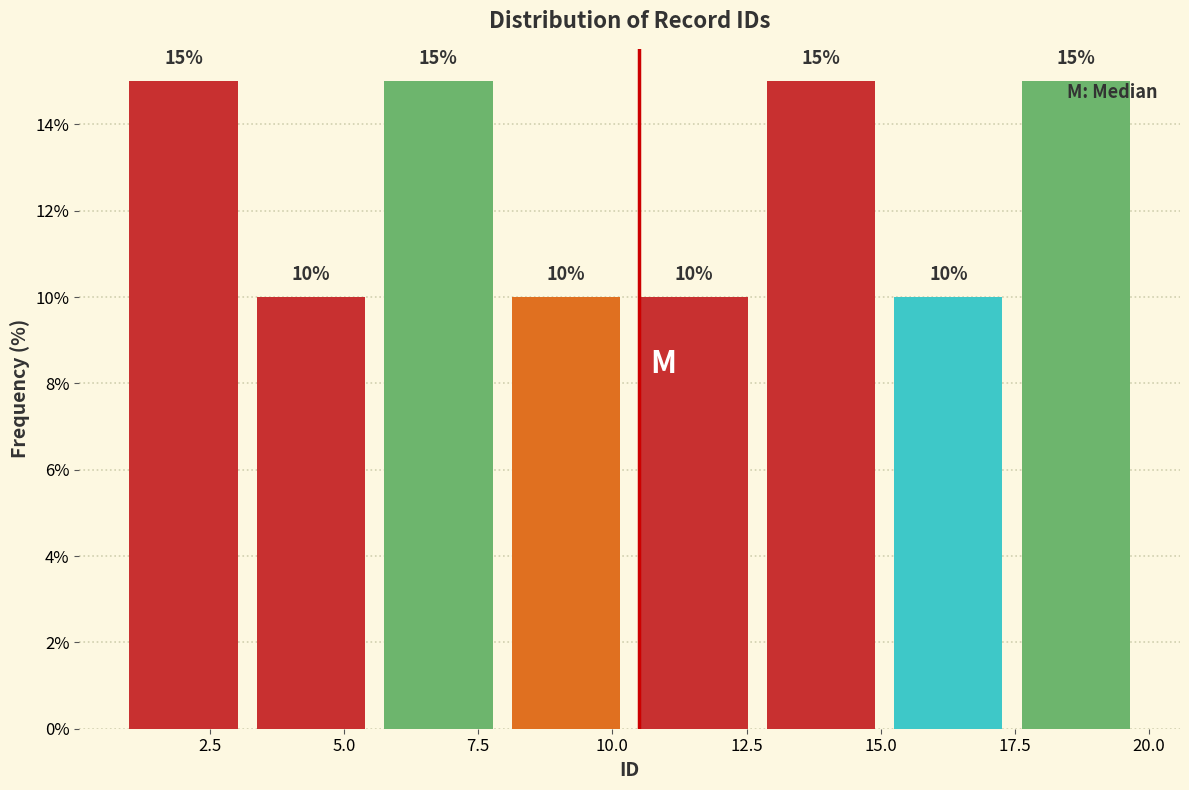

Reading left to right, list every bar in this chart as the range it spans on the x-axis followed by its height. The bar edges are not printed on the chart, so give them approximately, as read against the axis.

1.0 to 3.5: 15
3.5 to 6.0: 10
6.0 to 8.0: 15
8.0 to 10.5: 10
10.5 to 13.0: 10
13.0 to 15.5: 15
15.5 to 17.5: 10
17.5 to 20.0: 15